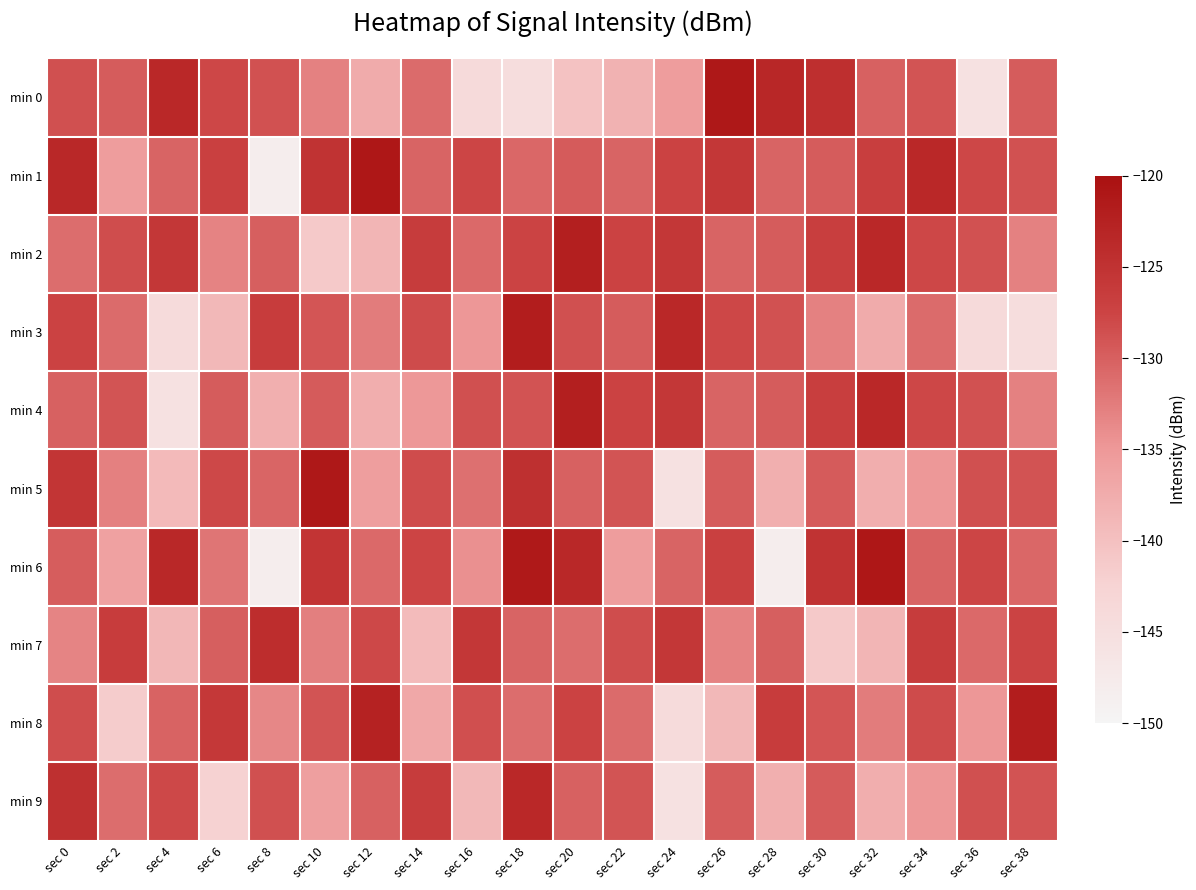

At which category is the sum across all series the highest?

sec 0